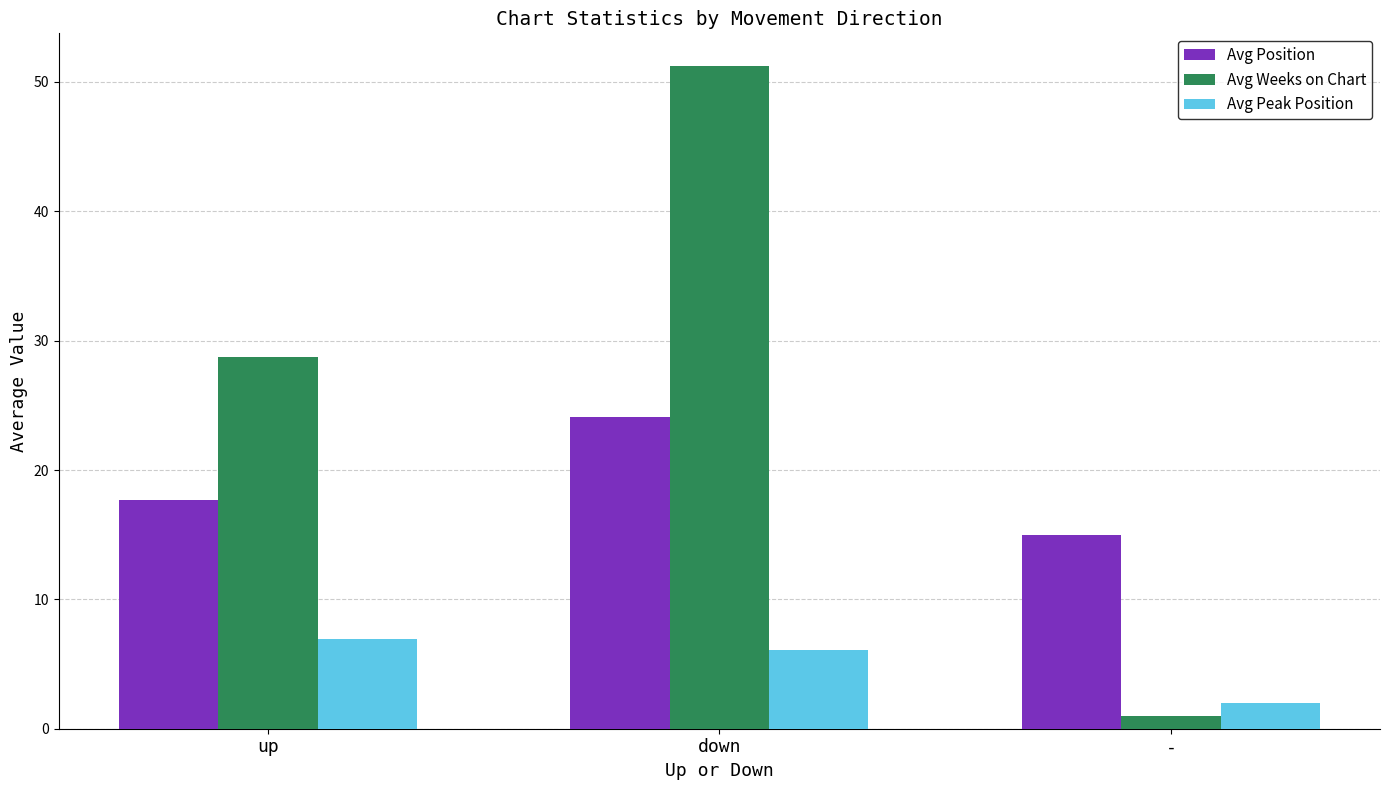

How many values in the Avg Weeks on Chart series are below 28?

1